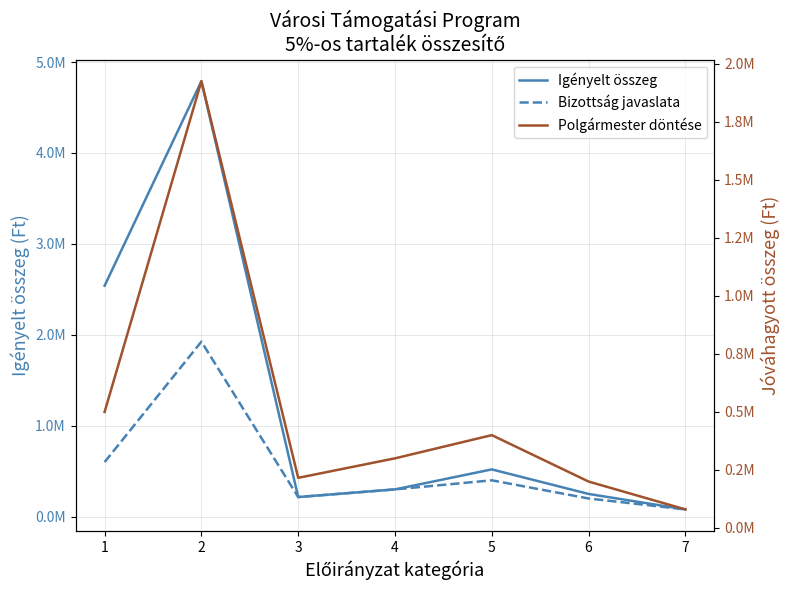

What is the minimum value shown in the chart?

80000